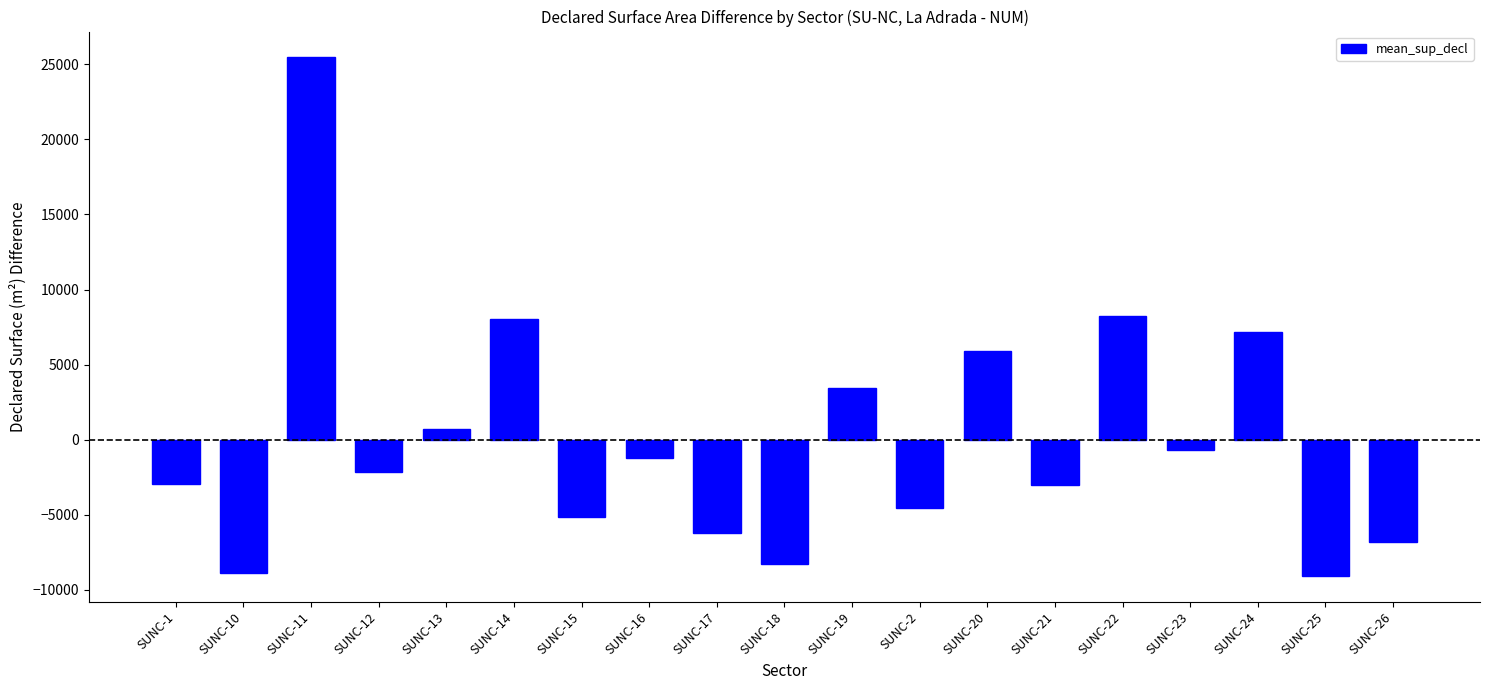

Are the bars horizontal?

No